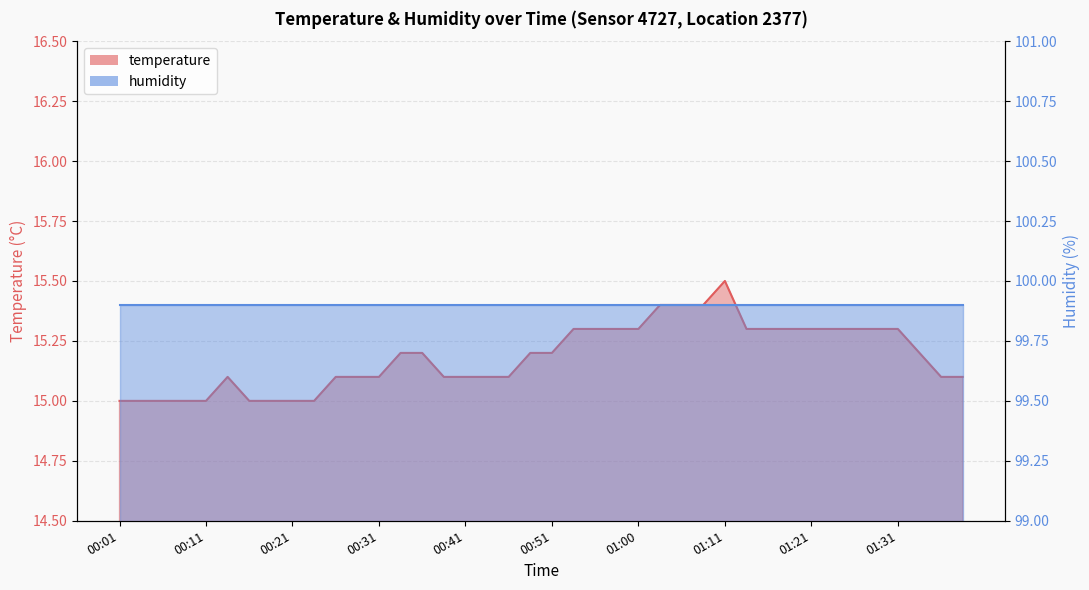

Rank the categories by value from lowest to highest.

00:01, 00:03, 00:06, 00:08, 00:11, 00:16, 00:19, 00:21, 00:23, 00:14, 00:26, 00:28, 00:31, 00:38, 00:41, 00:43, 00:46, 01:35, 01:38, 00:33, 00:36, 00:48, 00:51, 01:33, 00:53, 00:56, 00:58, 01:00, 01:13, 01:16, 01:18, 01:21, 01:23, 01:26, 01:28, 01:31, 01:03, 01:05, 01:08, 01:11